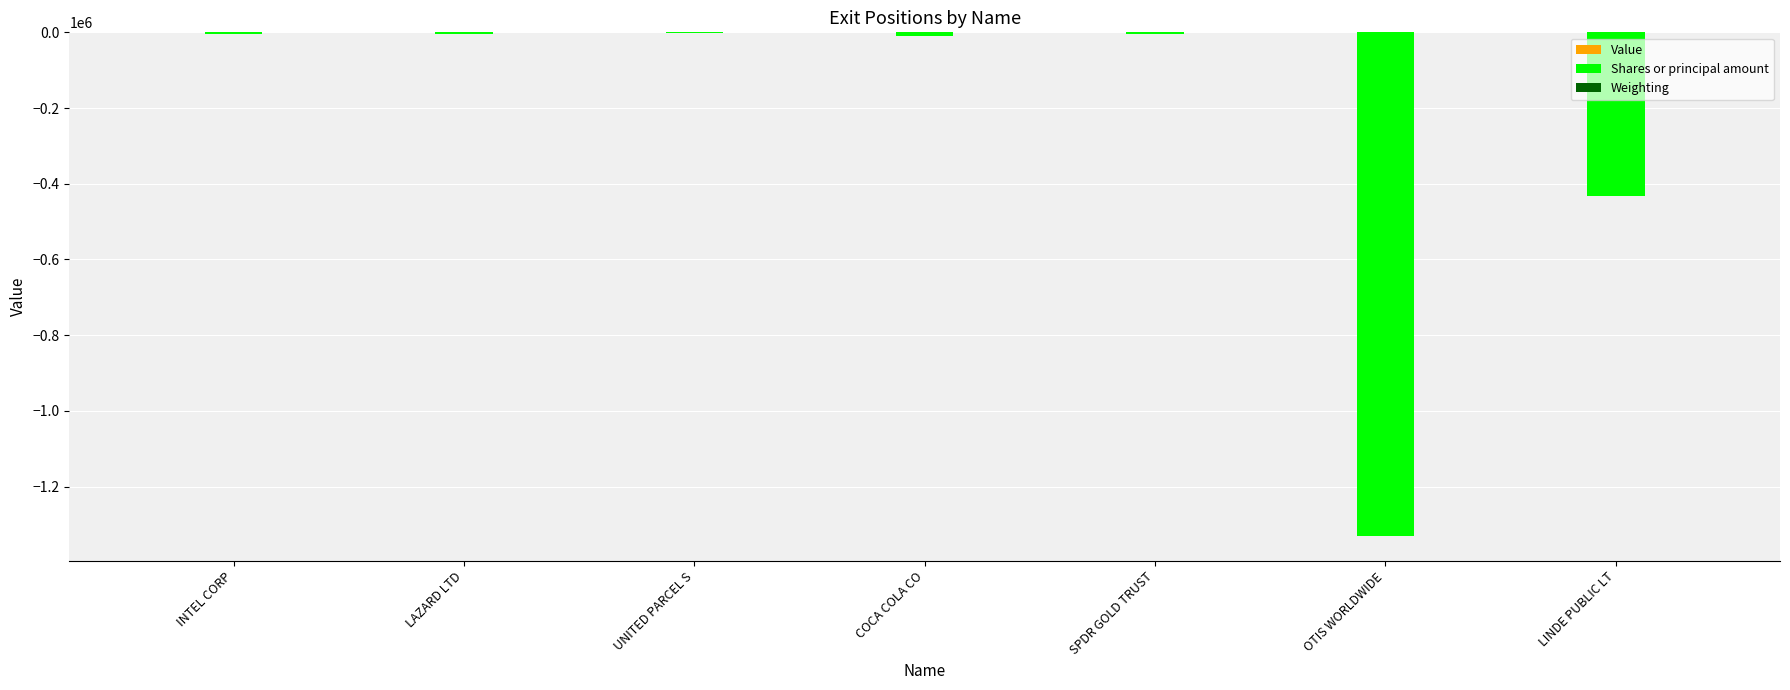

Which series changed the most between LAZARD LTD and LINDE PUBLIC LT?

Shares or principal amount